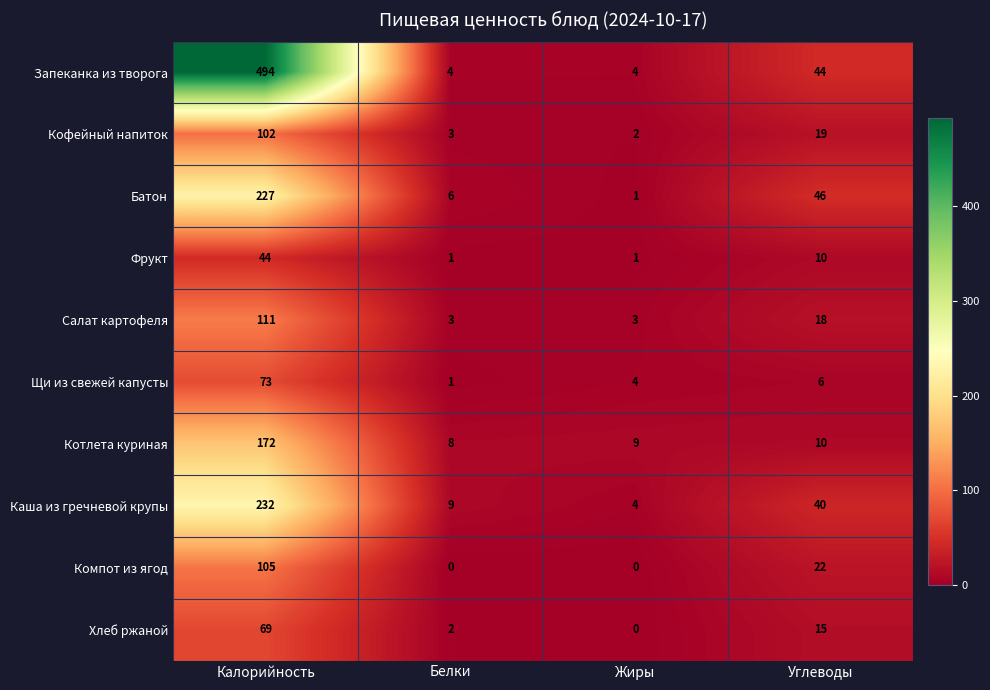

Count the number of data series in this chart.

10